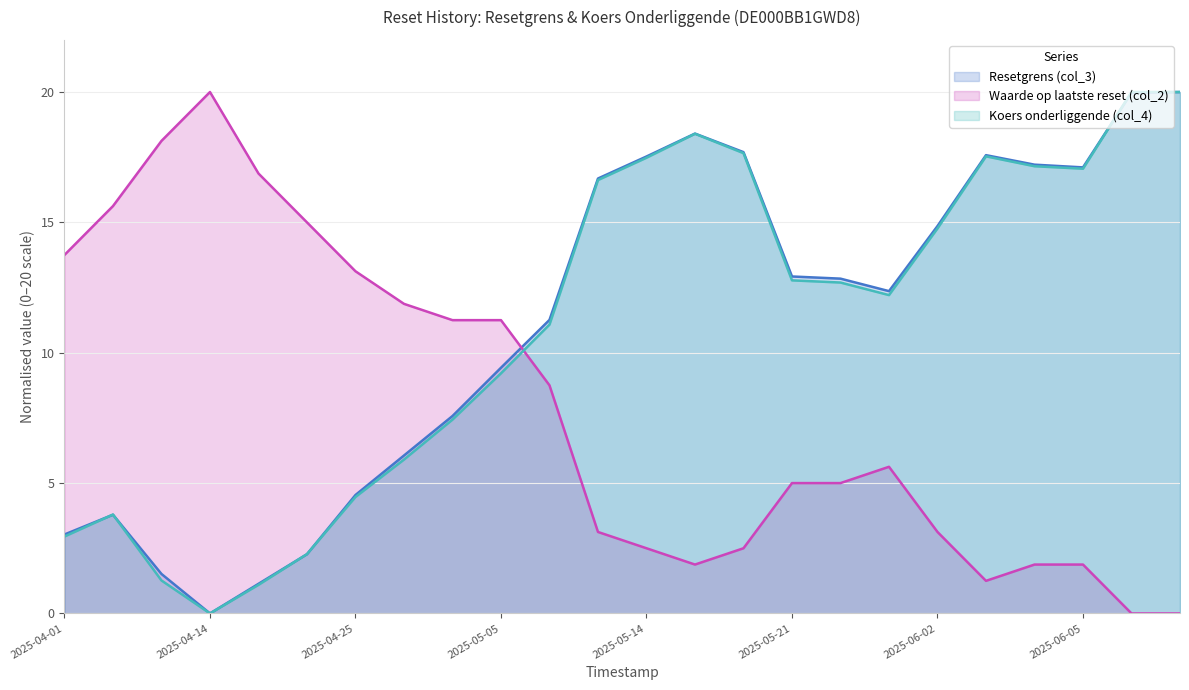

What are all the series names shown in the legend?

Resetgrens (col_3), Waarde op laatste reset (col_2), Koers onderliggende (col_4)